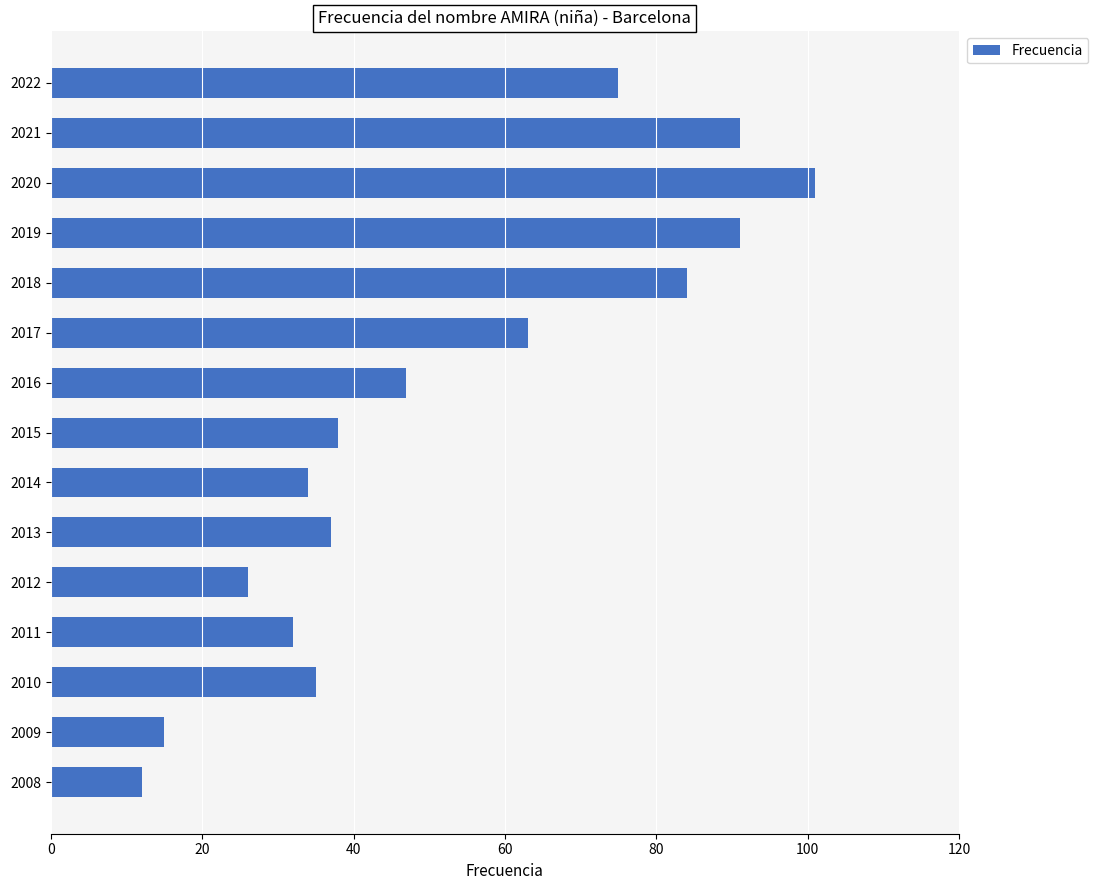

Reading top to bottom, list all the values displayed in this chart.

75	91	101	91	84	63	47	38	34	37	26	32	35	15	12